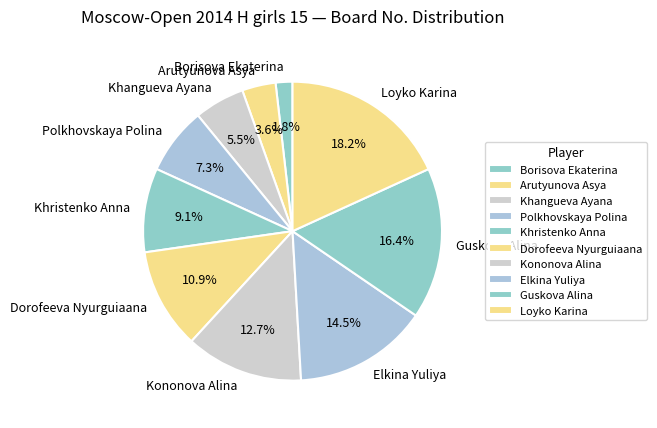

Approximately how many times larger is the value at Arutyunova Asya compared to Borisova Ekaterina?

2.0